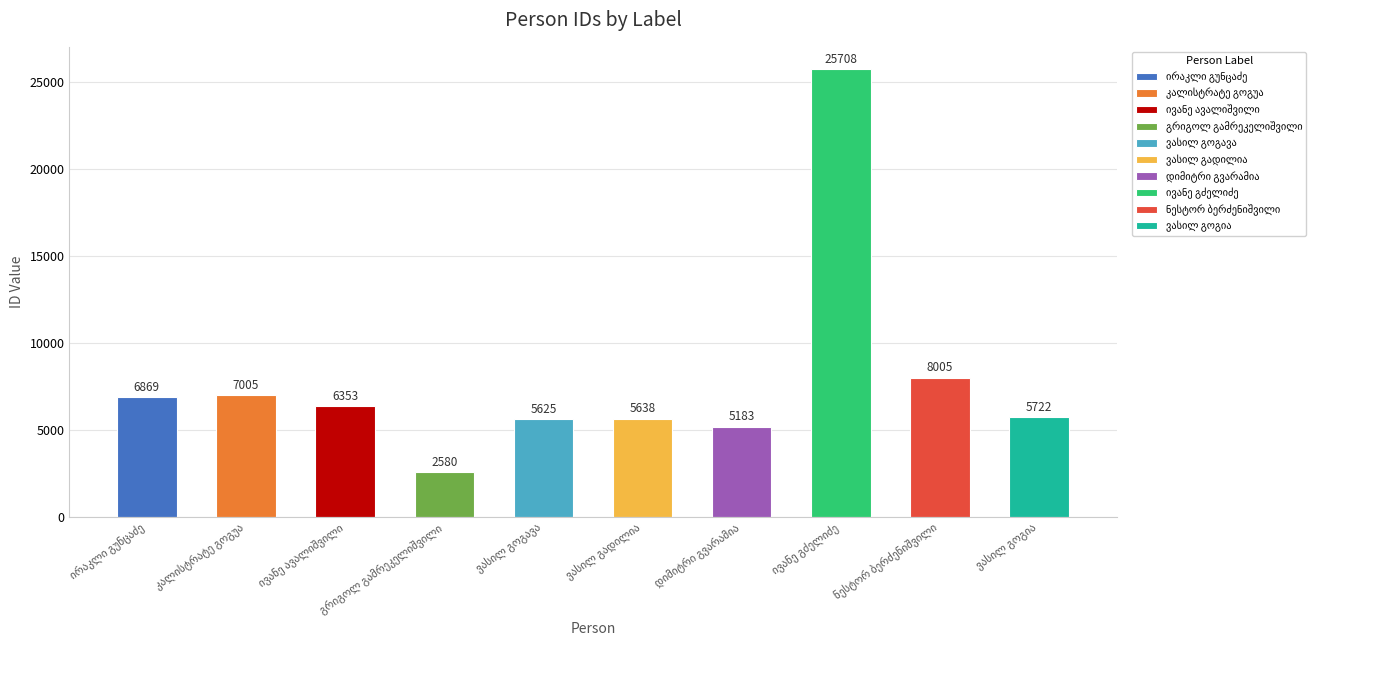

What is the difference between the second highest and second lowest values?

2822